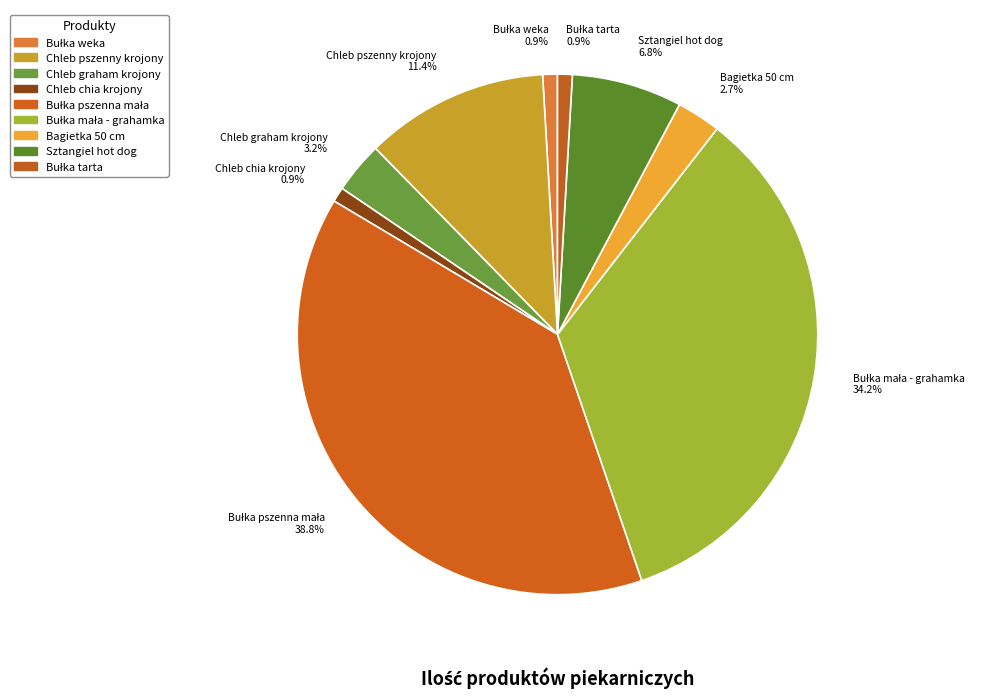

Is there a majority slice in this chart?

No